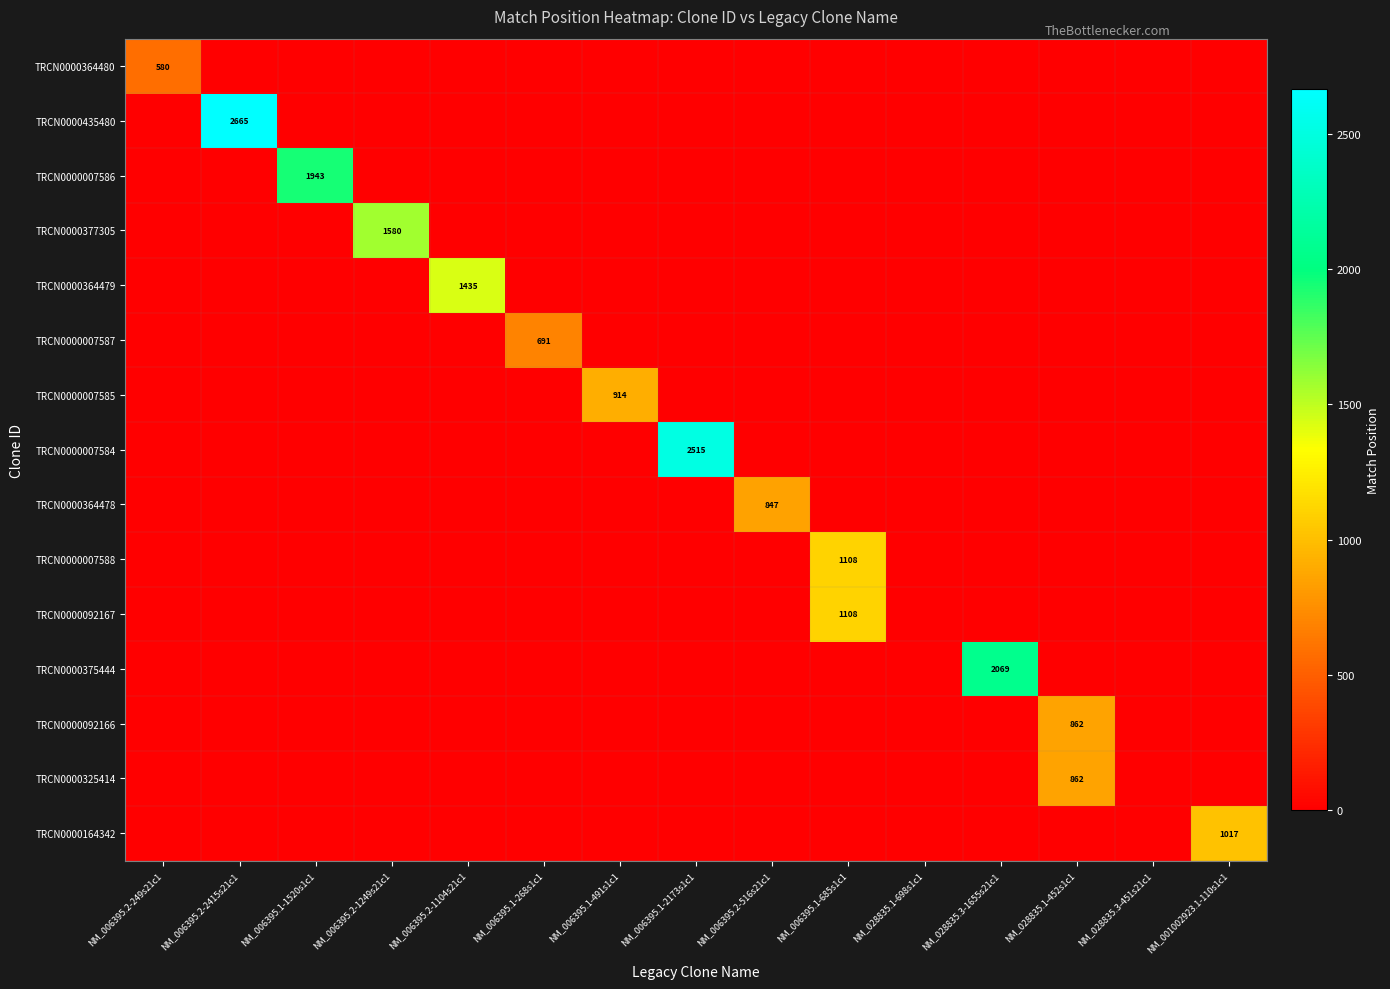

The value of TRCN0000007588 at NM_006395.1-685s1c1 is 1108. True or false?

True